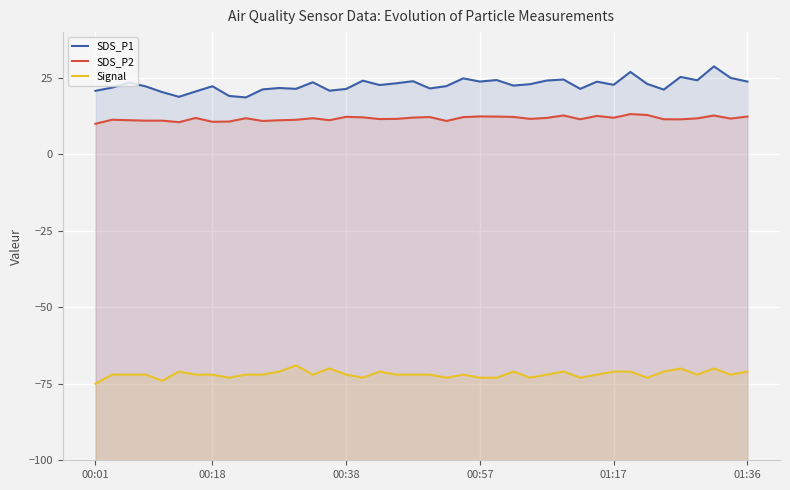

True or false: SDS_P1 and SDS_P2 cross at least once.

False